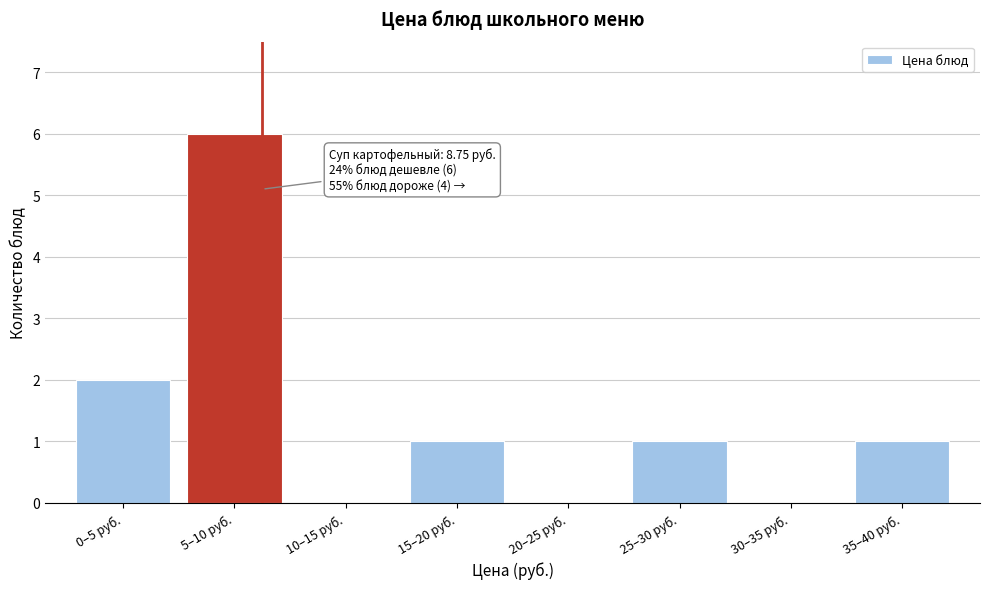

Reading left to right, transcribe all the data shown in this chart.

0–5 руб.=2	5–10 руб.=6	10–15 руб.=0	15–20 руб.=1	20–25 руб.=0	25–30 руб.=1	30–35 руб.=0	35–40 руб.=1